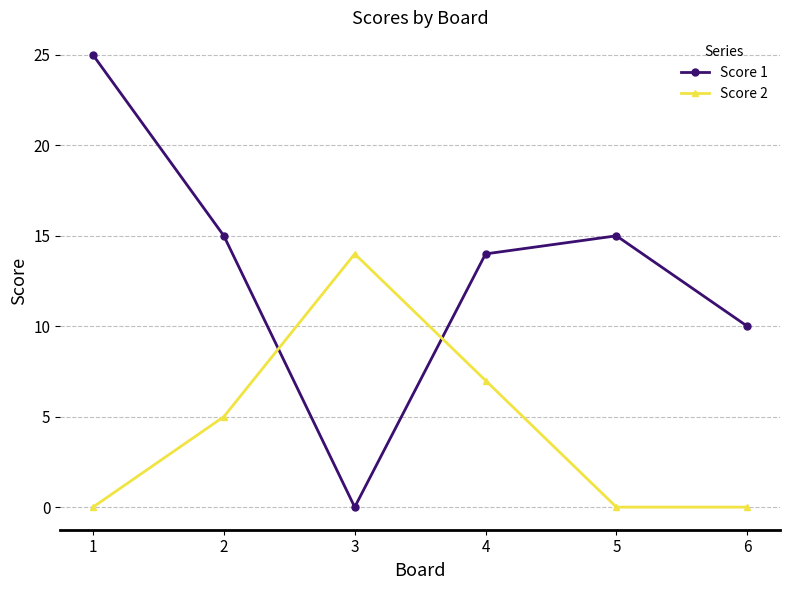

How many times do Score 1 and Score 2 cross each other?

2